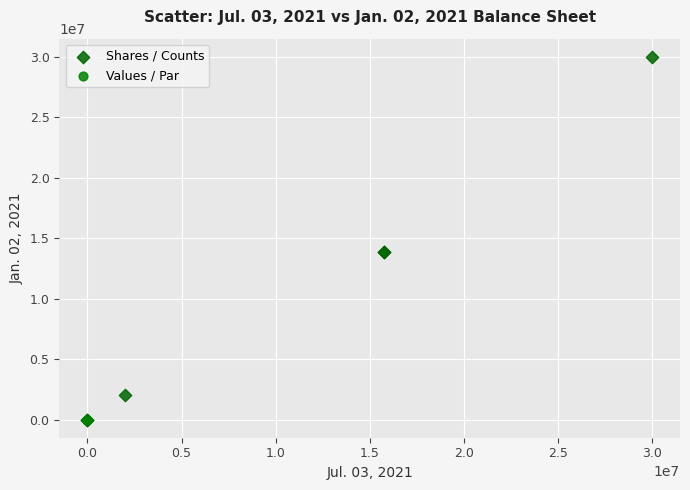

Which series reaches the maximum Y coordinate?

Shares / Counts